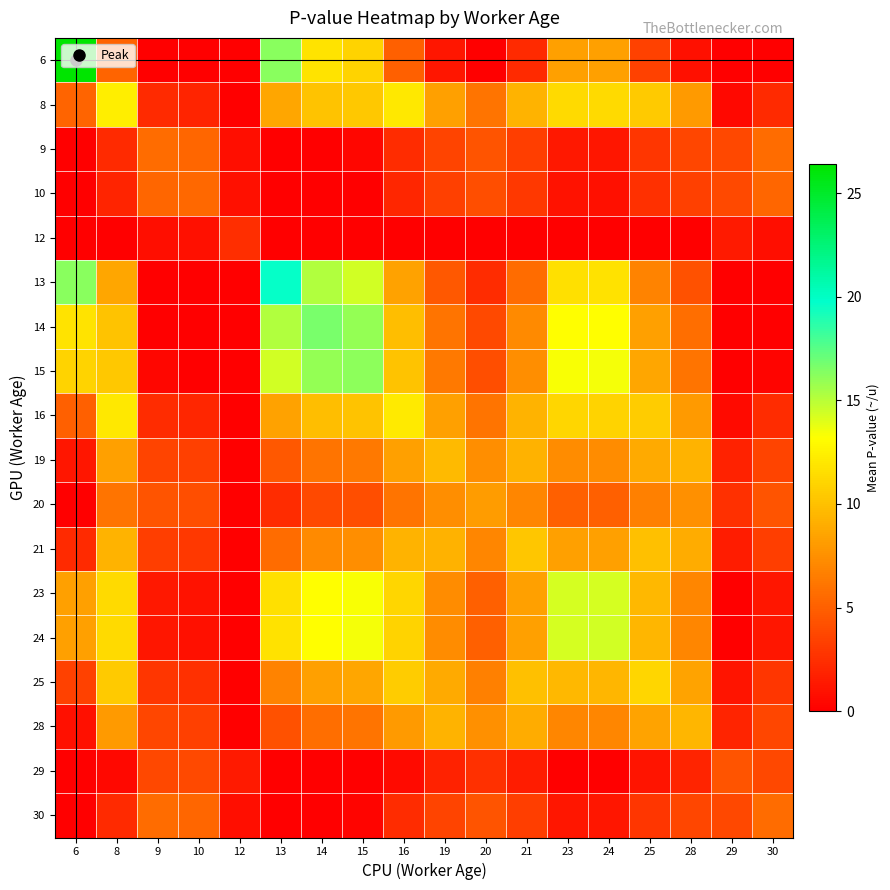

At how many categories does at least one series exceed 9?

12